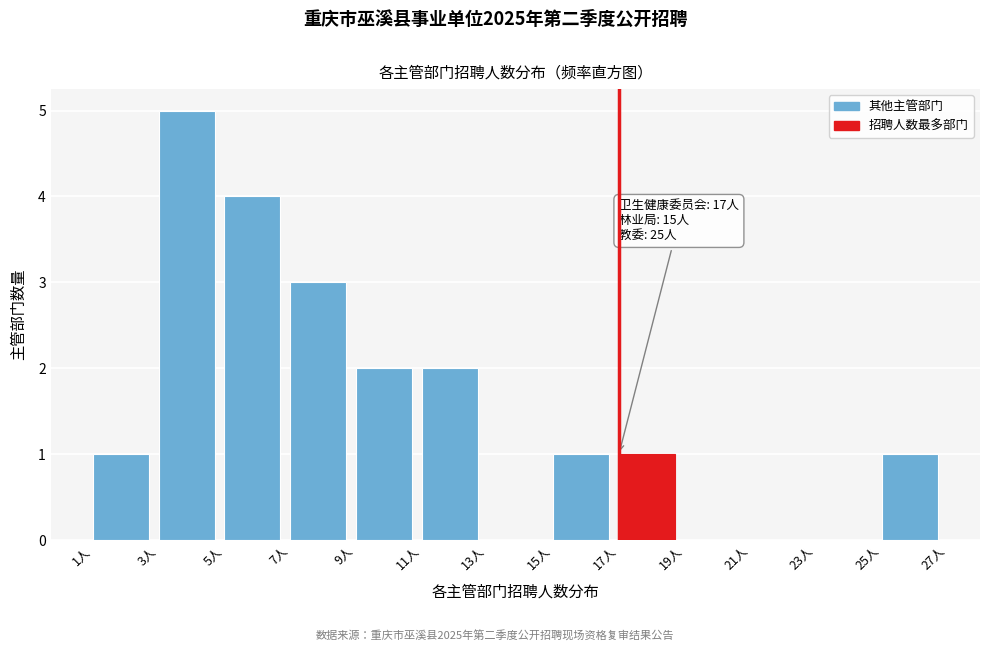

Which range on the x-axis has the tallest bar?

3 to 5